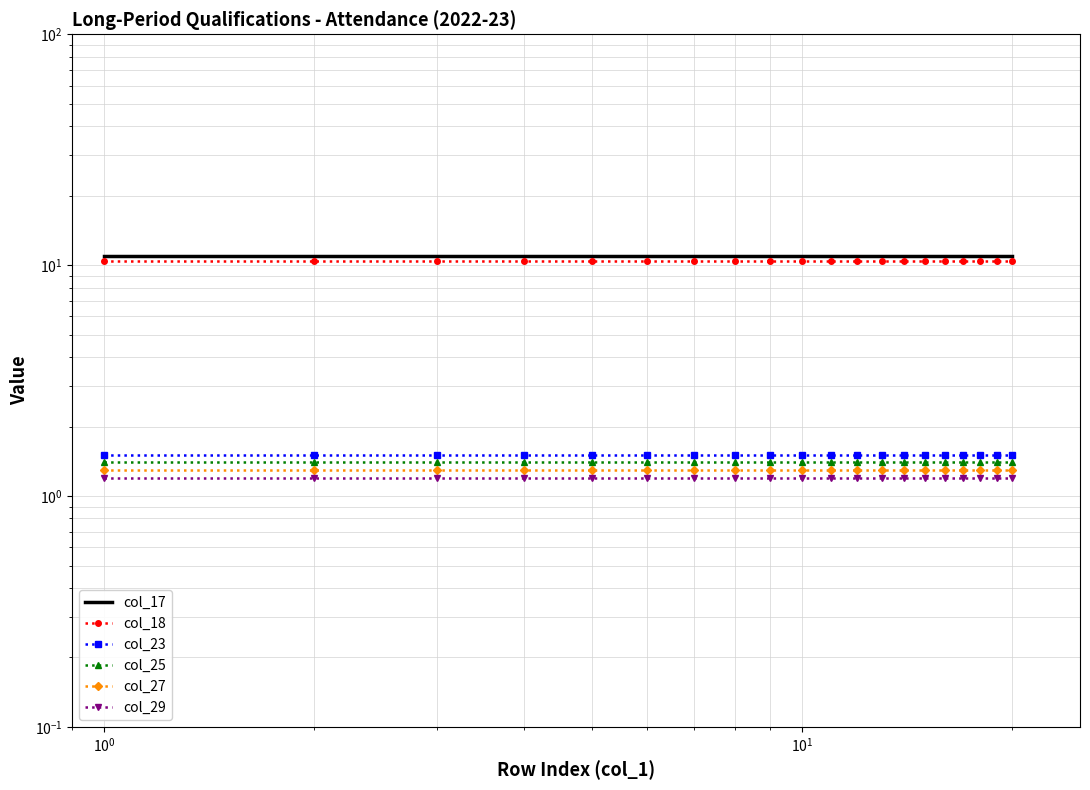

What is the sum of all col_27 values?

26.0